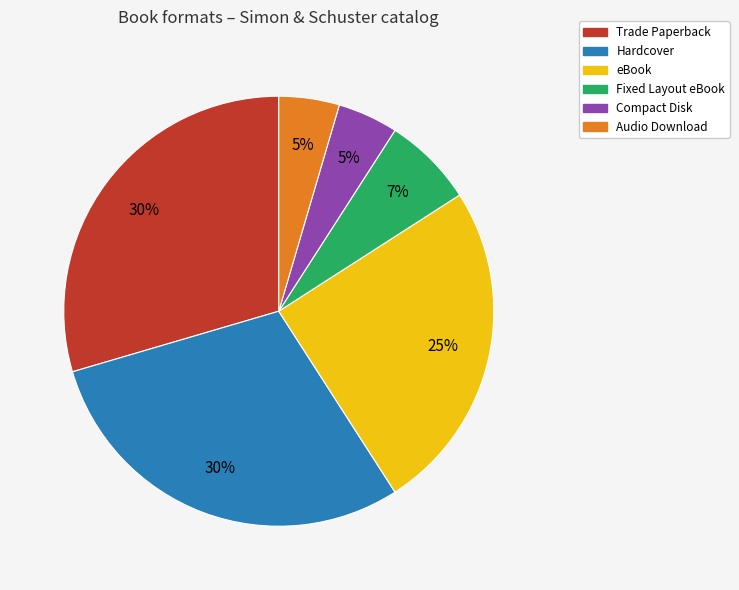

What is the ratio of the value at Hardcover to the value at Fixed Layout eBook?

4.3